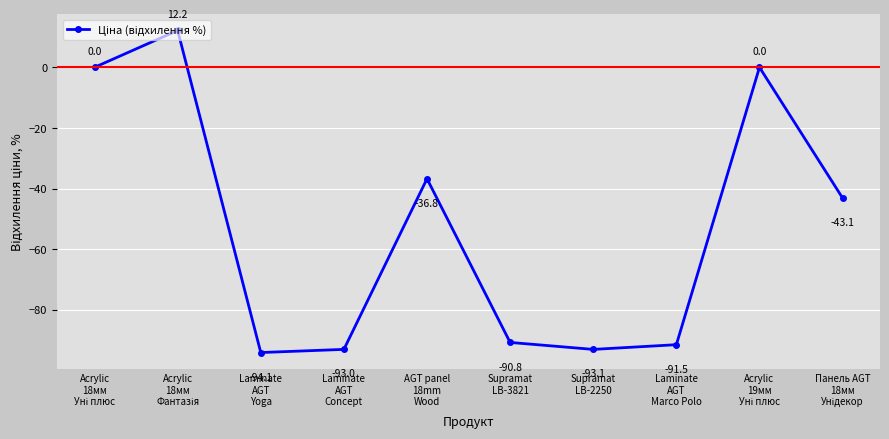

What is the maximum value shown in the chart?

12.2